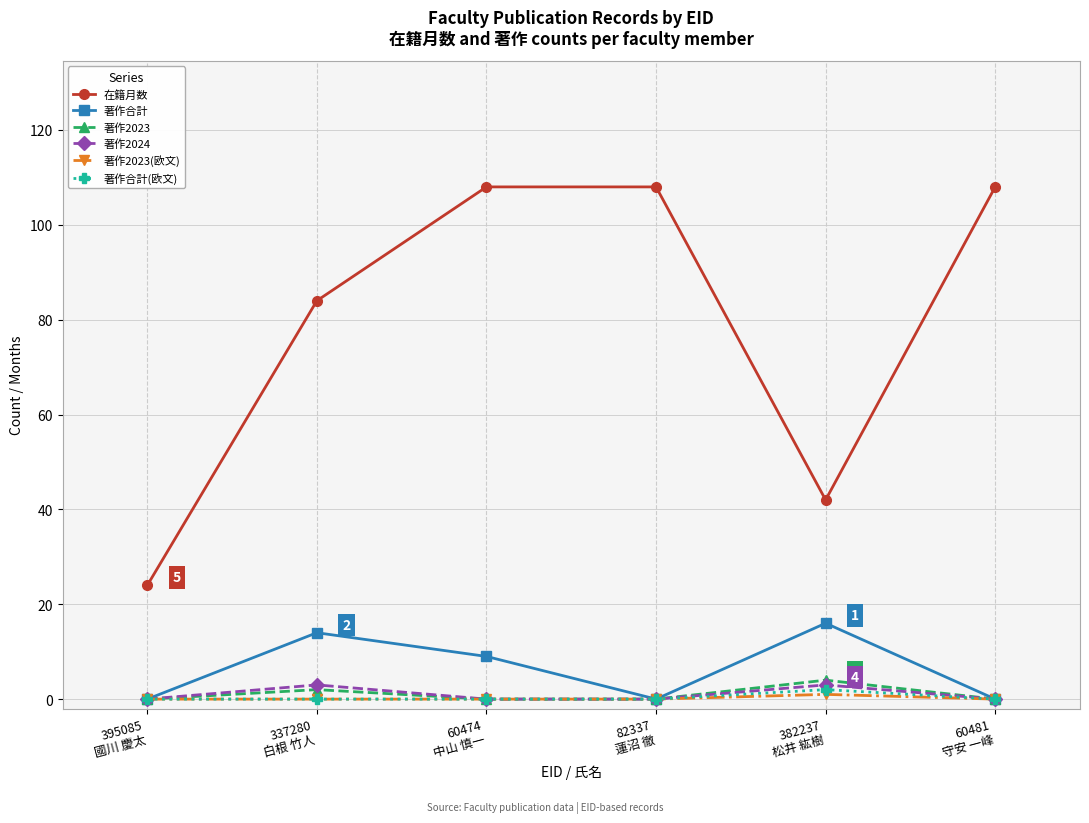

What is the sum of all 著作2023(欧文) values?

1